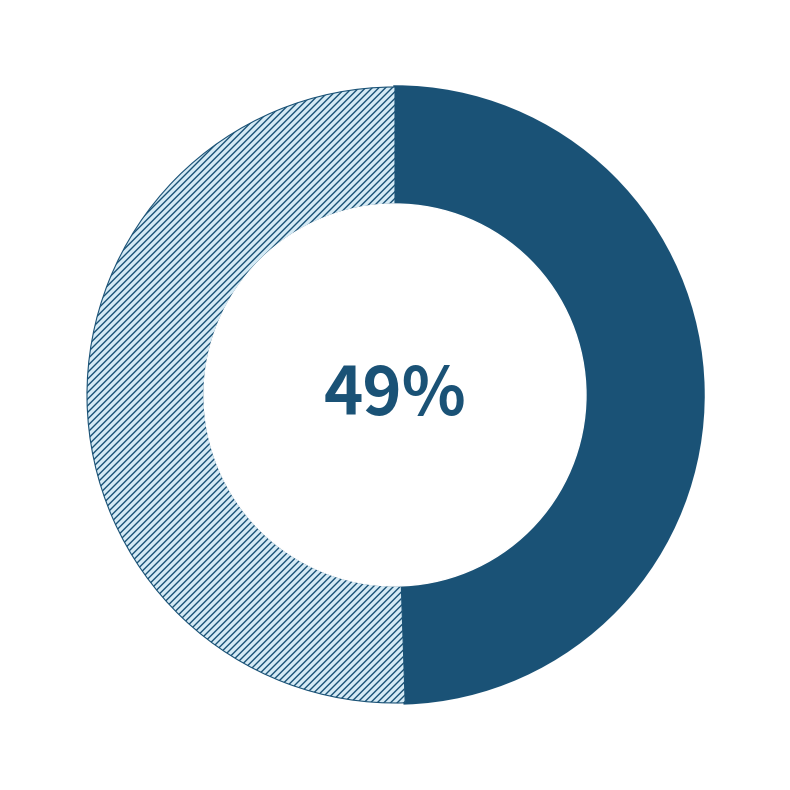

To the nearest percent, what is the average slice percentage?

50%